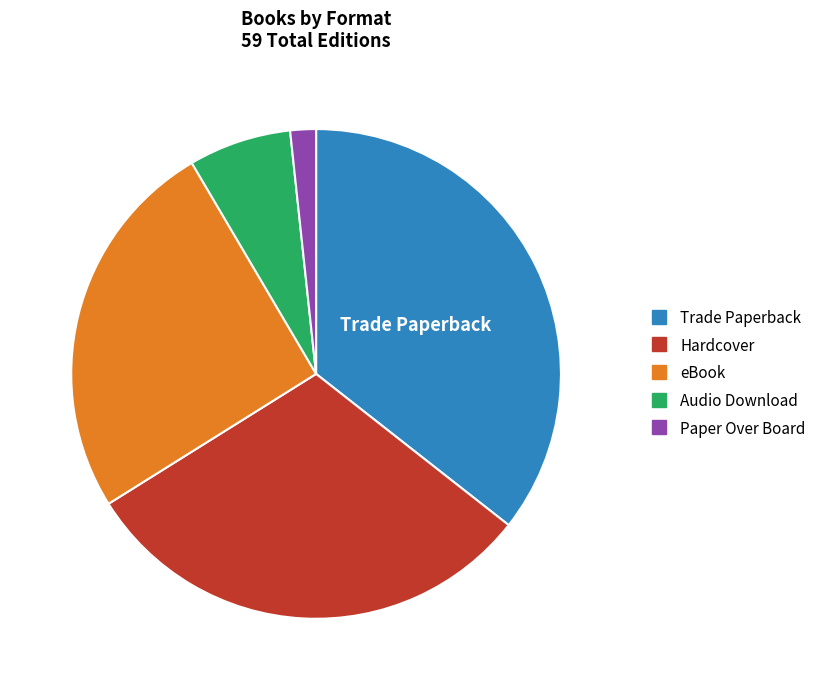

Between Trade Paperback and Paper Over Board, which is larger?

Trade Paperback